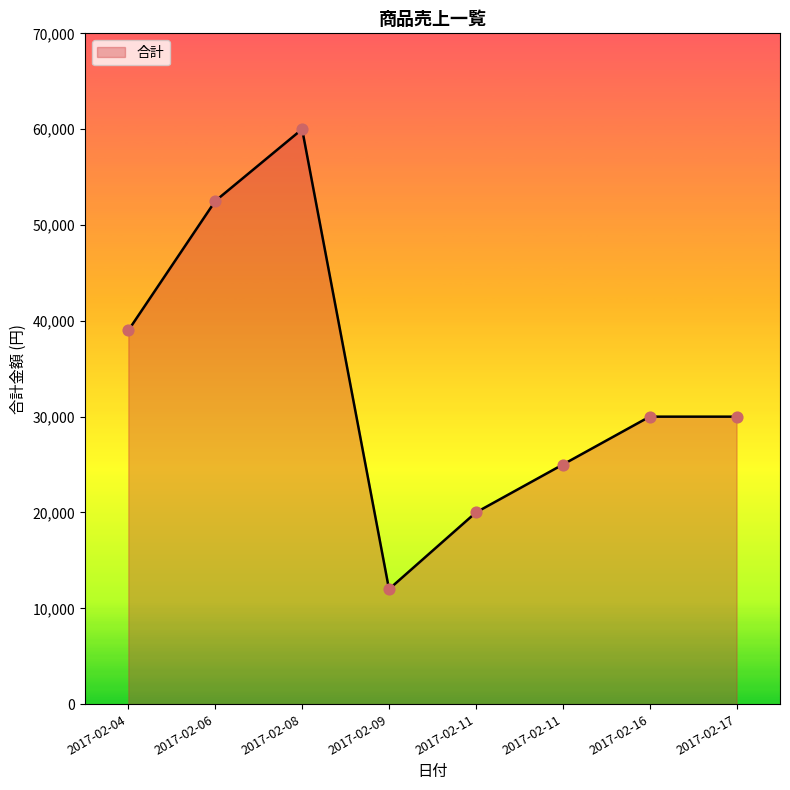

How many distinct data groups are displayed?

1